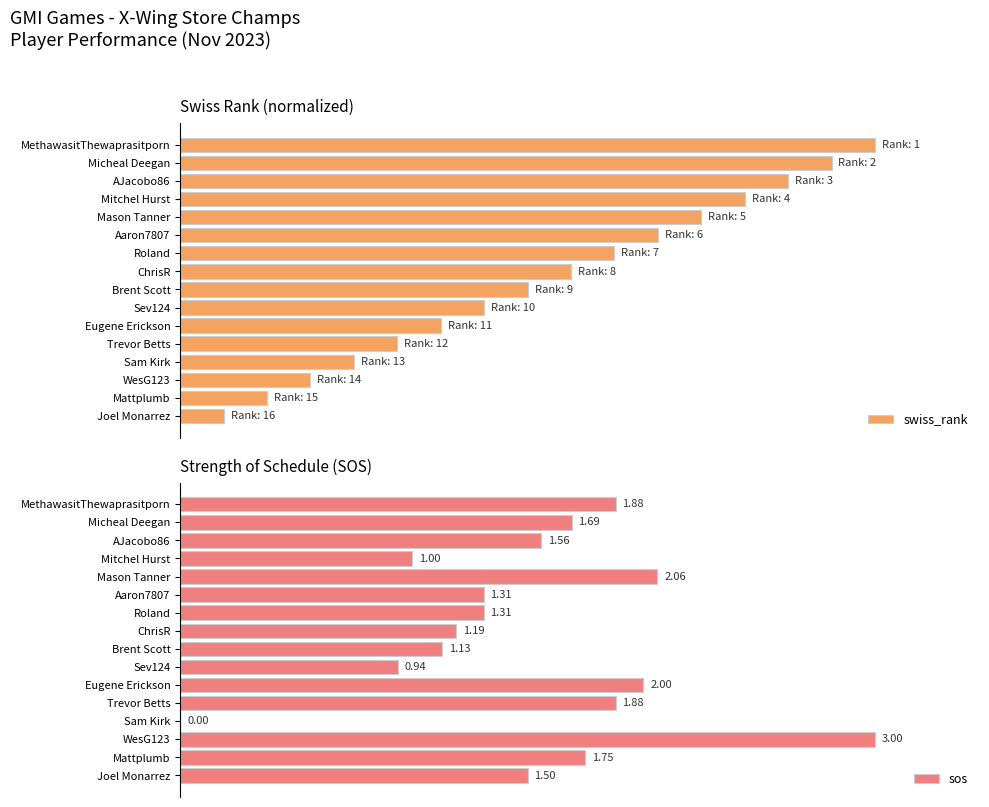

The sos series shows 14.9 at Sev124. True or false?

False